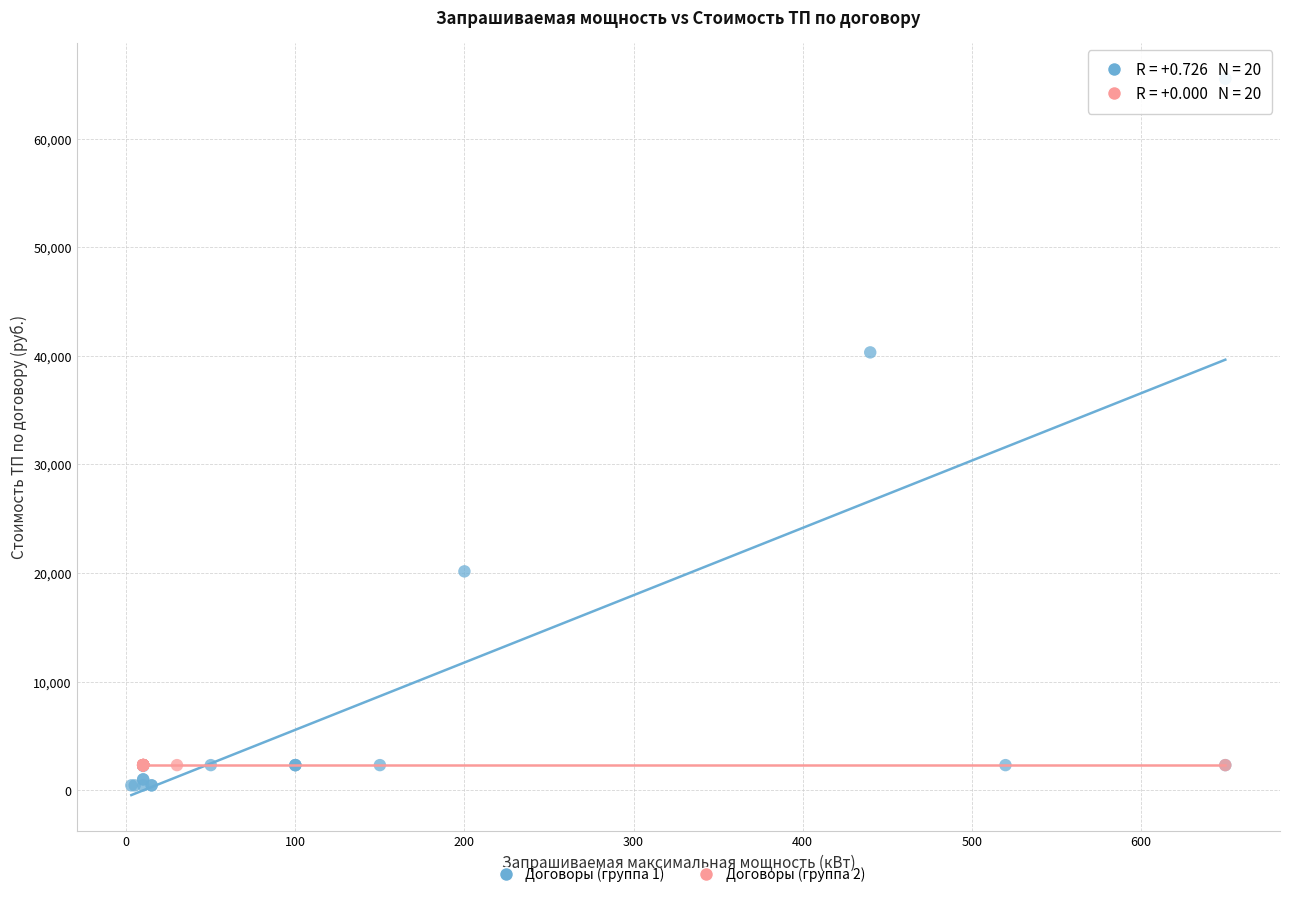

What are all the series names shown in the legend?

Договоры (группа 1), Договоры (группа 2)